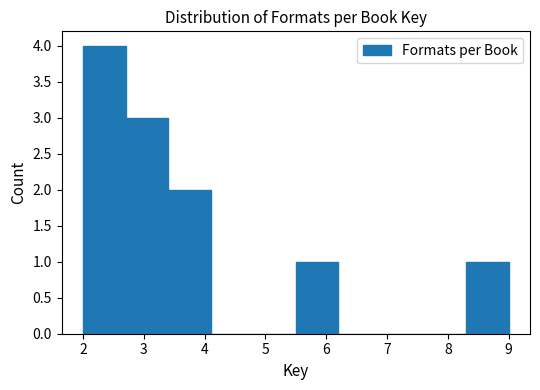

Which range on the x-axis has the tallest bar?

2.0 to 2.7